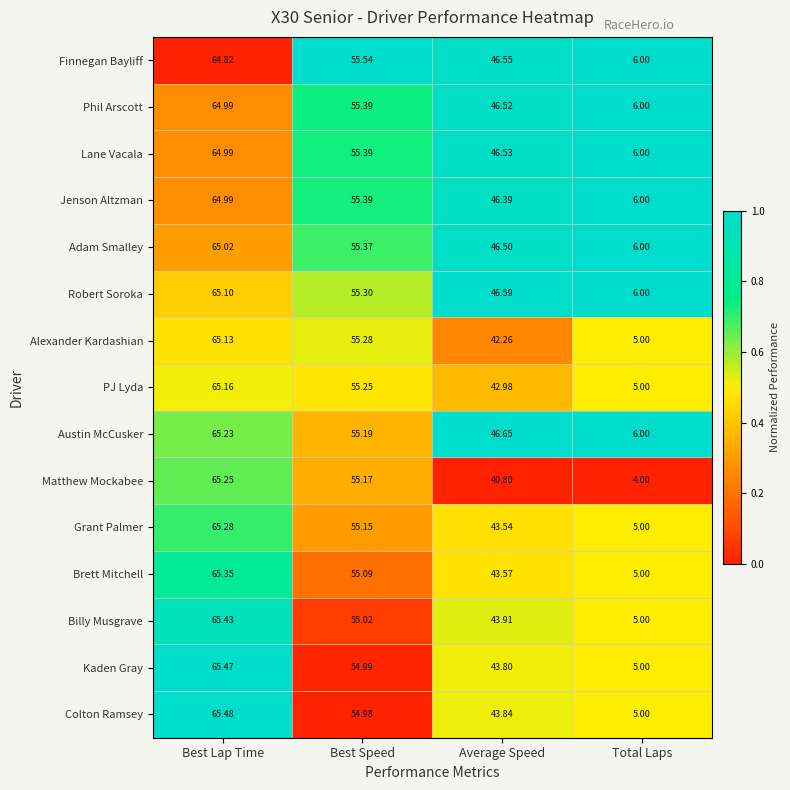

Rank the series at Average Speed from lowest to highest value.

Matthew Mockabee, Alexander Kardashian, PJ Lyda, Grant Palmer, Brett Mitchell, Kaden Gray, Colton Ramsey, Billy Musgrave, Jenson Altzman, Adam Smalley, Phil Arscott, Lane Vacala, Finnegan Bayliff, Robert Soroka, Austin McCusker